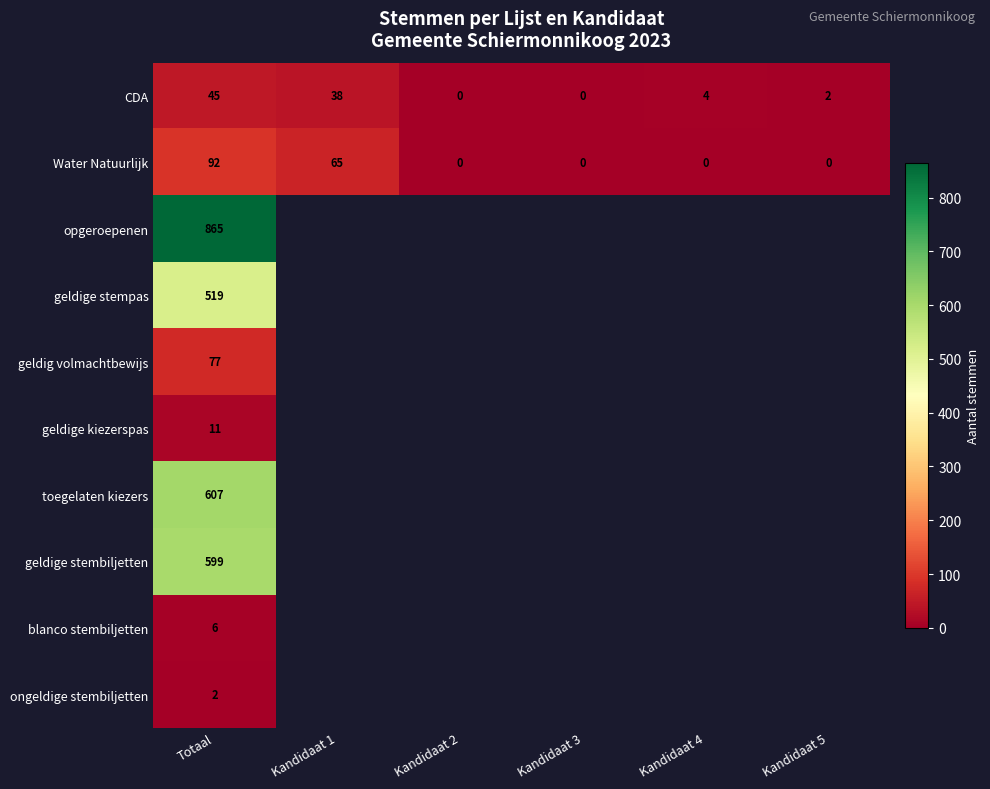

True or false: geldige kiezerspas has a value of 5 at Totaal.

False